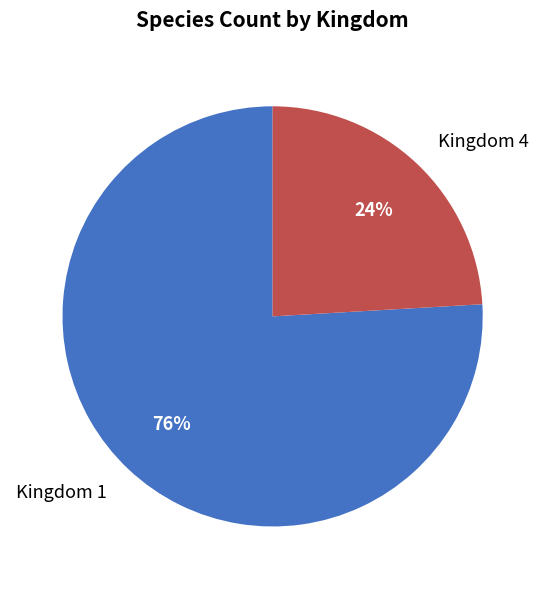

To the nearest percent, what is the difference between the Kingdom 4 and Kingdom 1 slice percentages?

52%